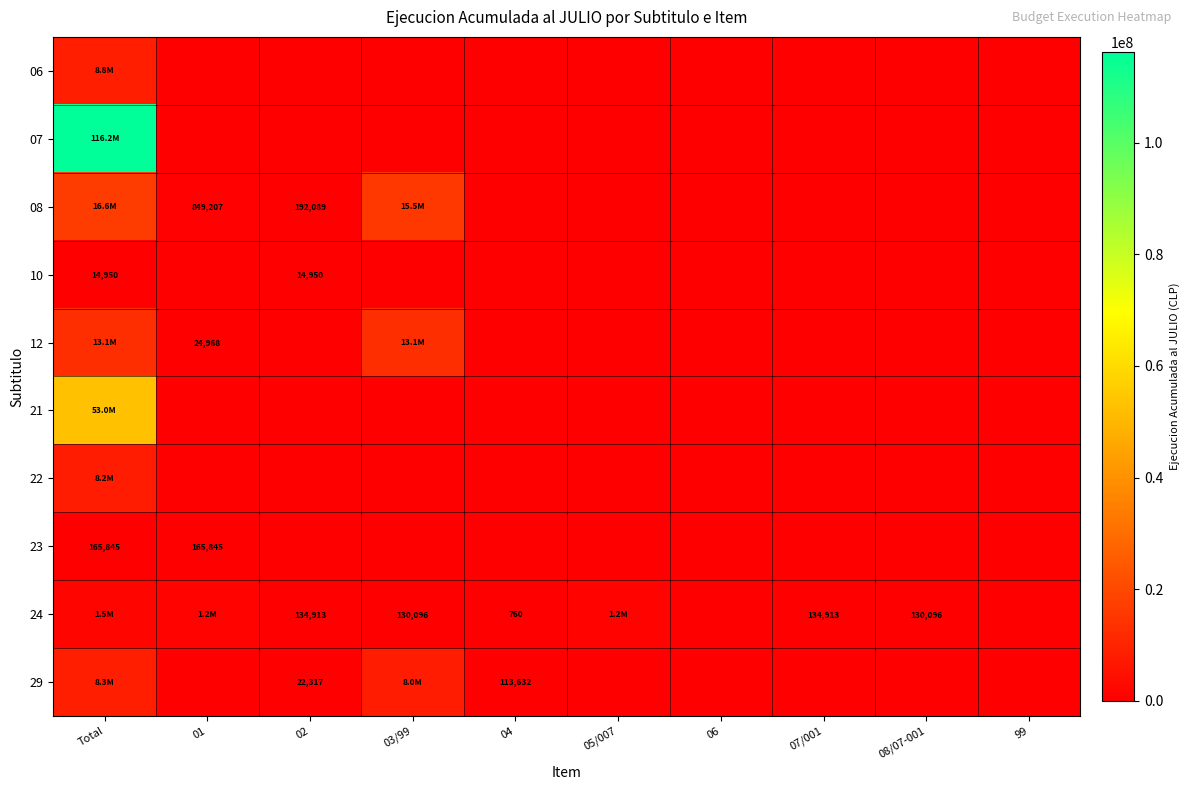

Is it true that 24 equals 130096 at 08/07-001?

True